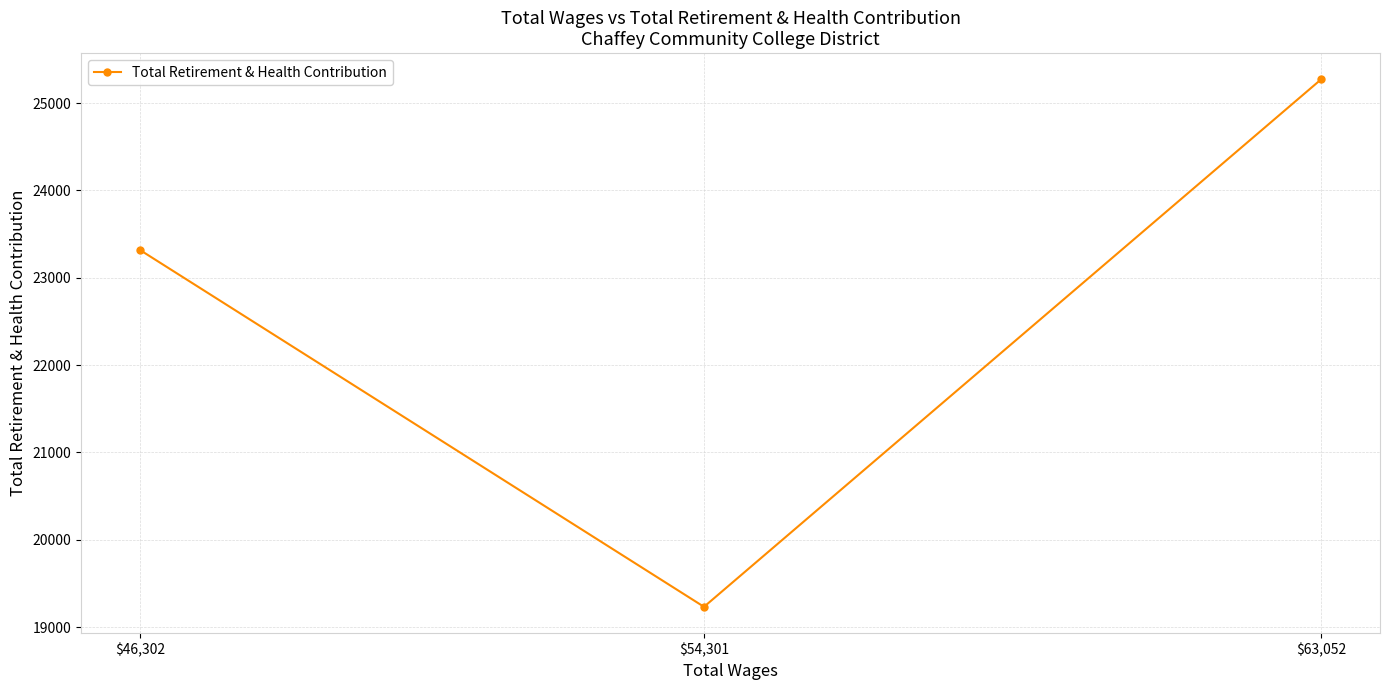

How many lines are shown in the chart?

1